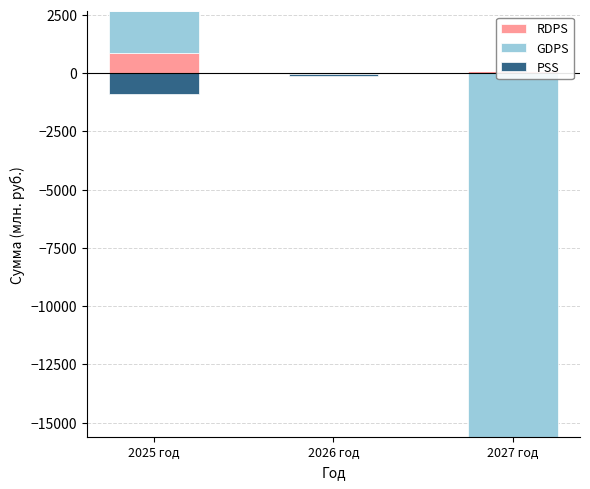

What is the maximum value shown in the chart?

1774.1